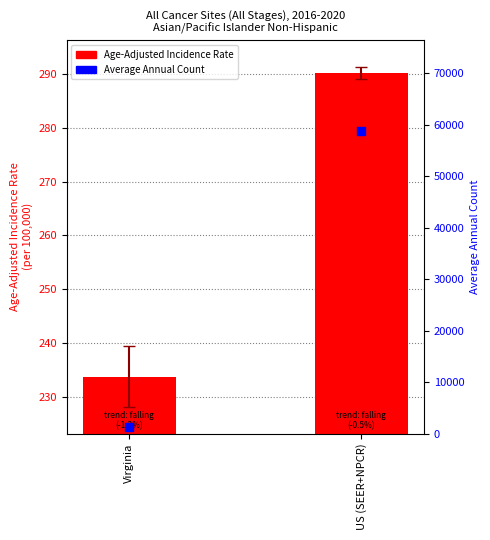

What are all the series names shown in the legend?

Age-Adjusted Incidence Rate, Average Annual Count